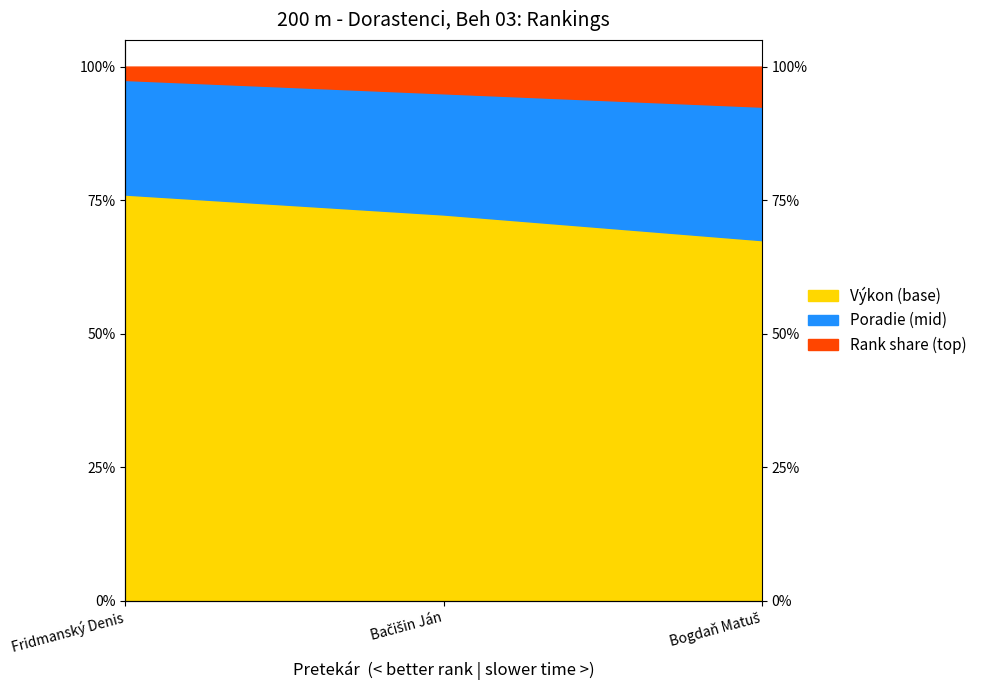

Reading left to right, extract all data points from this chart.

Poradie: Fridmanský Denis=1.0	Bačišin Ján=0.9	Bogdaň Matuš=0.9
Výkon: Fridmanský Denis=0.8	Bačišin Ján=0.7	Bogdaň Matuš=0.7